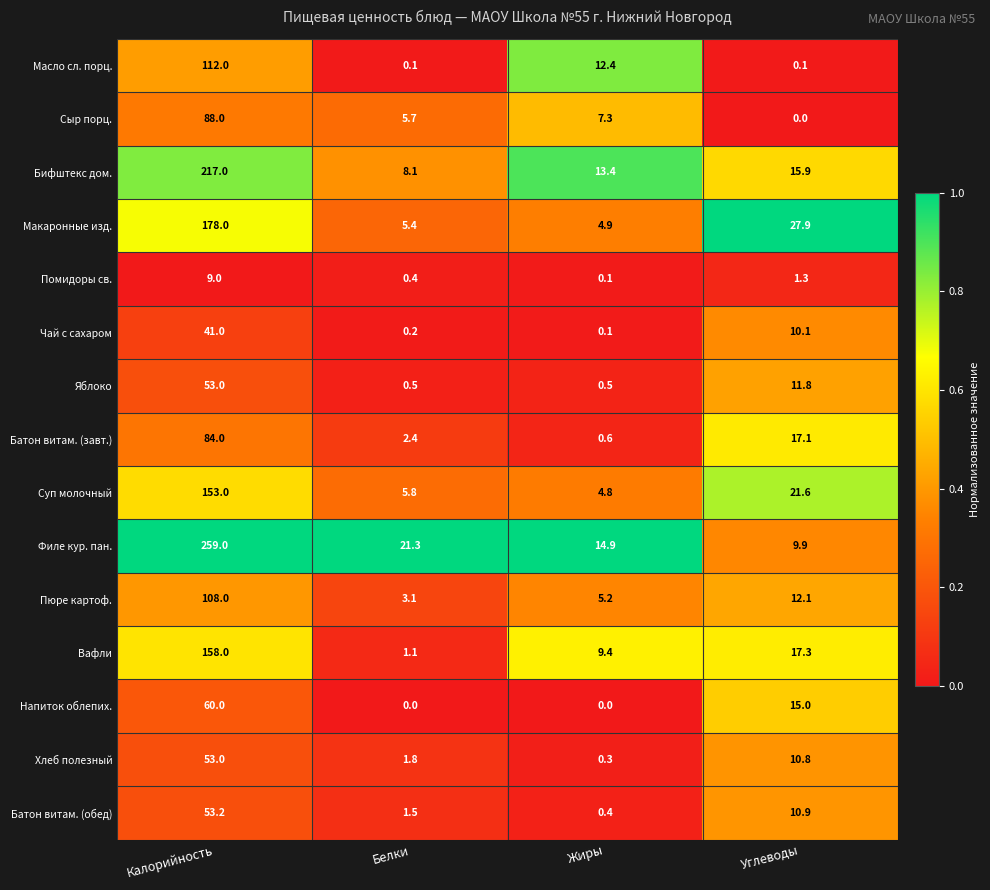

Where is Сыр порц. nearest to the value 44?

Жиры